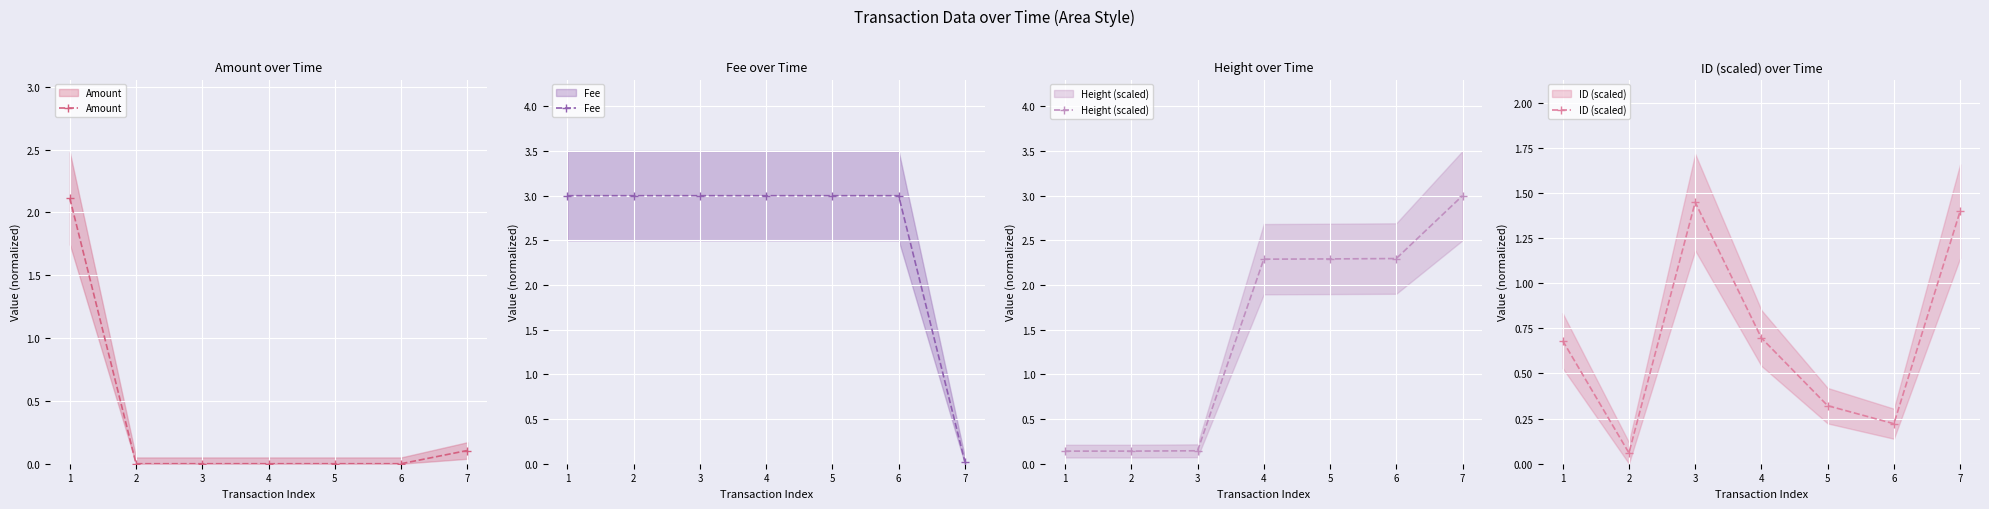

Which has a higher value, 7 or 2?

7